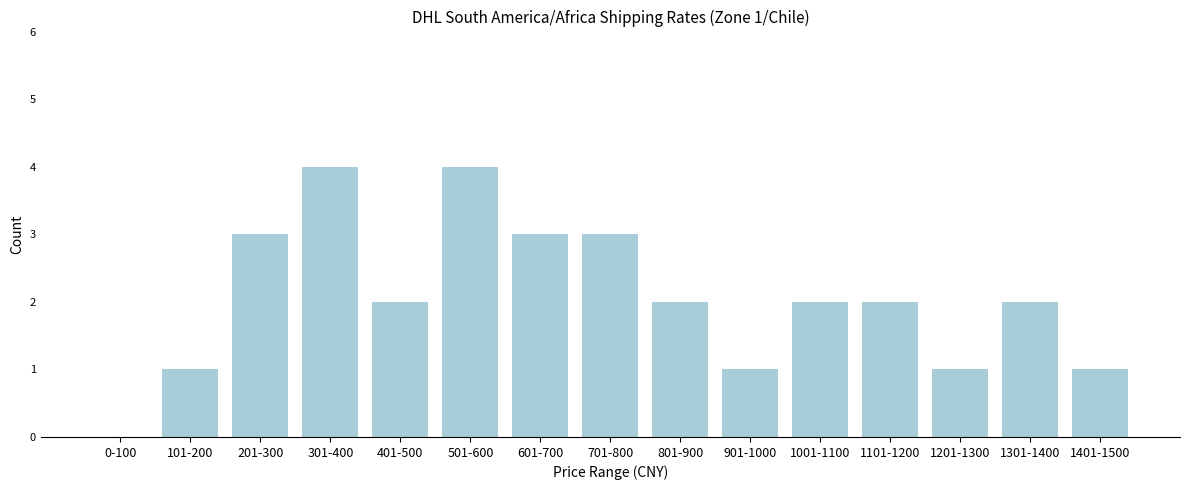

Reading left to right, extract all data points from this chart.

0-100=0	101-200=1	201-300=3	301-400=4	401-500=2	501-600=4	601-700=3	701-800=3	801-900=2	901-1000=1	1001-1100=2	1101-1200=2	1201-1300=1	1301-1400=2	1401-1500=1